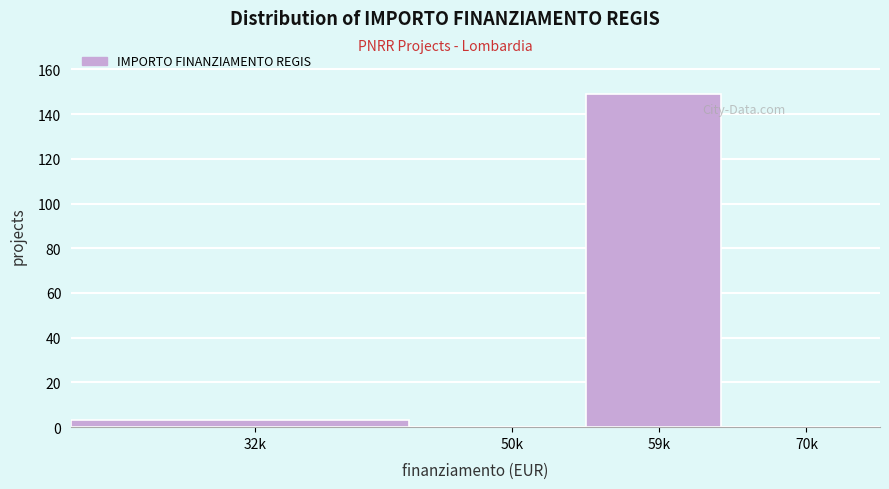

Reading left to right, transcribe all the data shown in this chart.

32k=3	50k=0	59k=149	70k=0